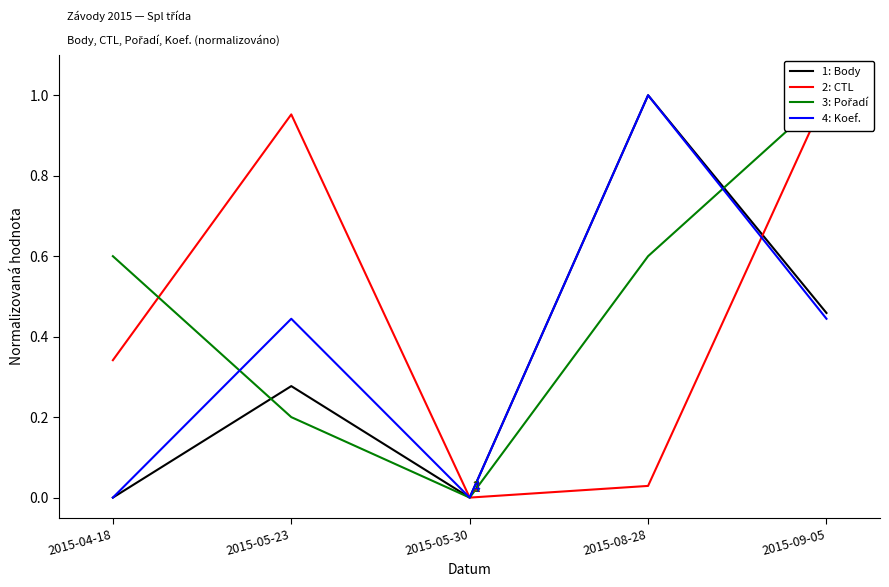

Between 2015-04-18 and 2015-05-30, which is larger?

2015-04-18